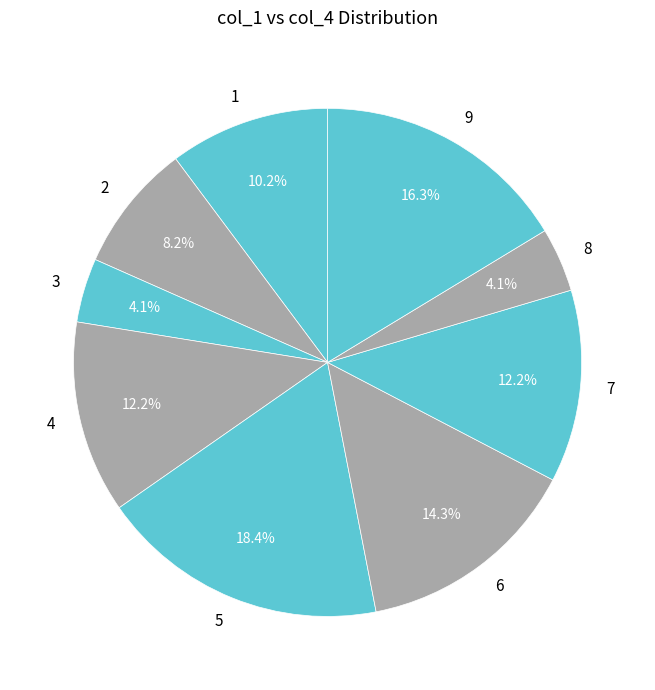

To the nearest percent, what portion does 5 represent?

18%